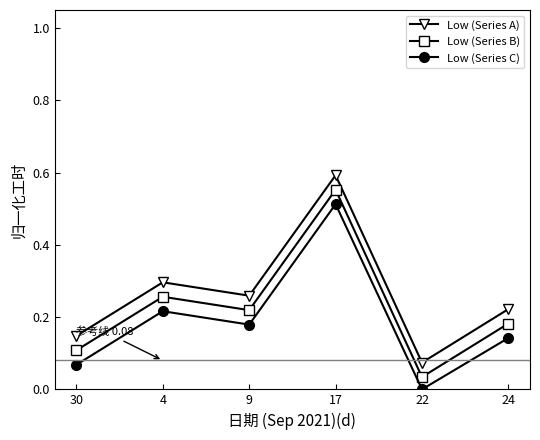

Which category has the lowest value across all series?

22